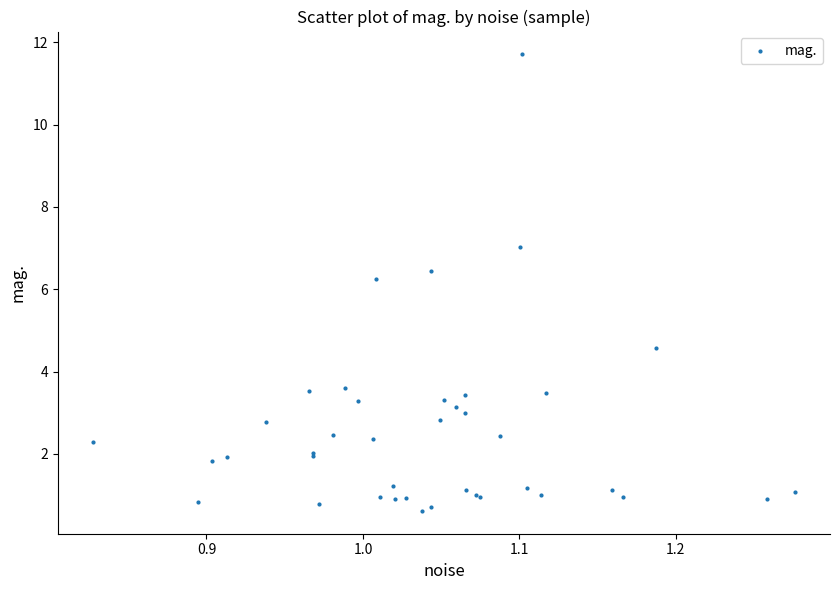

What Y value in the scatter plot is closest to 6?

6.3